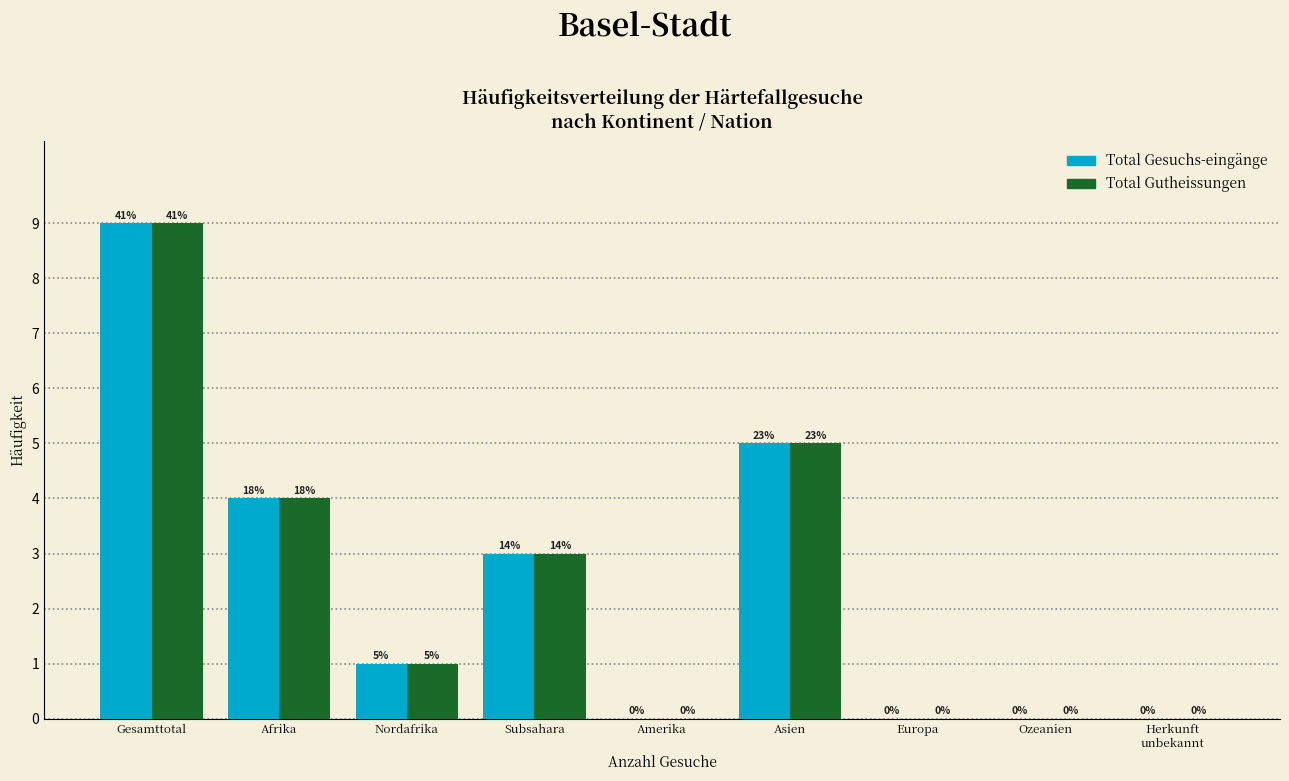

At which label does Total Gutheissungen reach its peak?

Gesamttotal